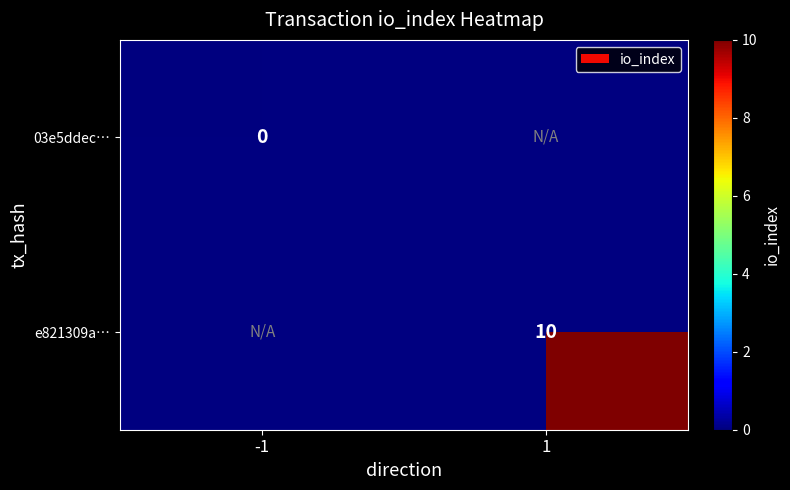

The value of e821309a… at 1 is 10. True or false?

True